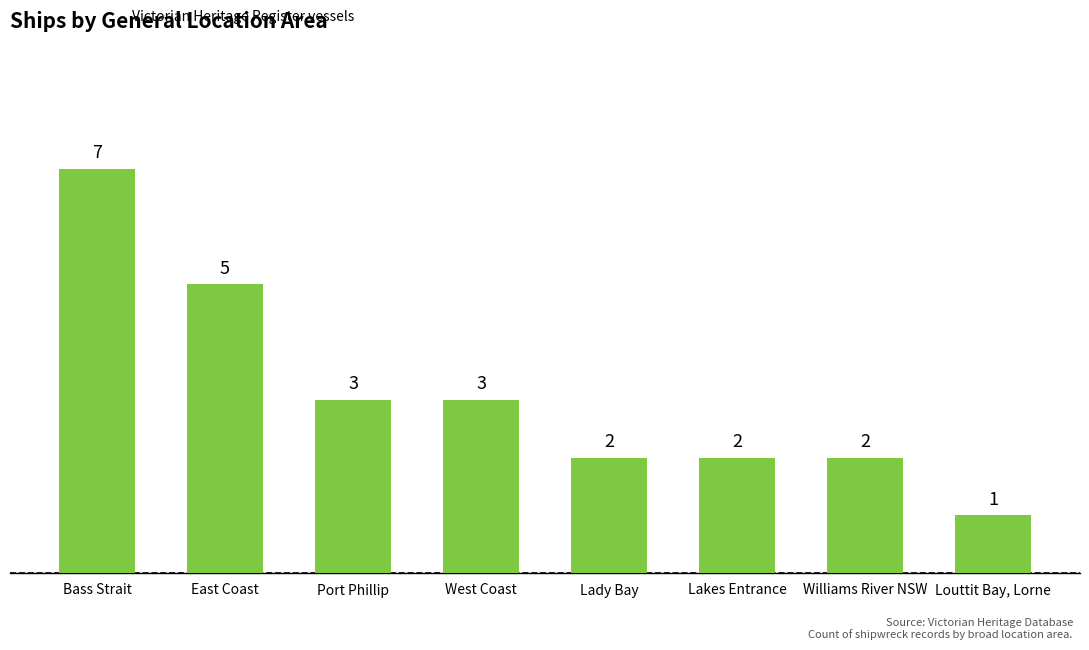

Are the bars grouped side by side (vs. stacked)?

No